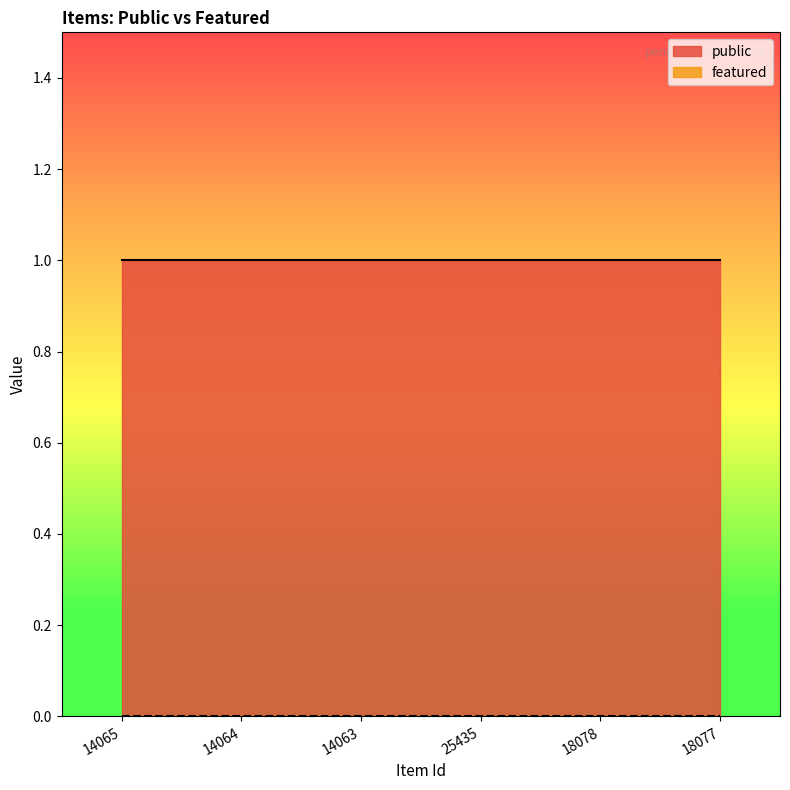

True or false: public and featured intersect in this chart.

False